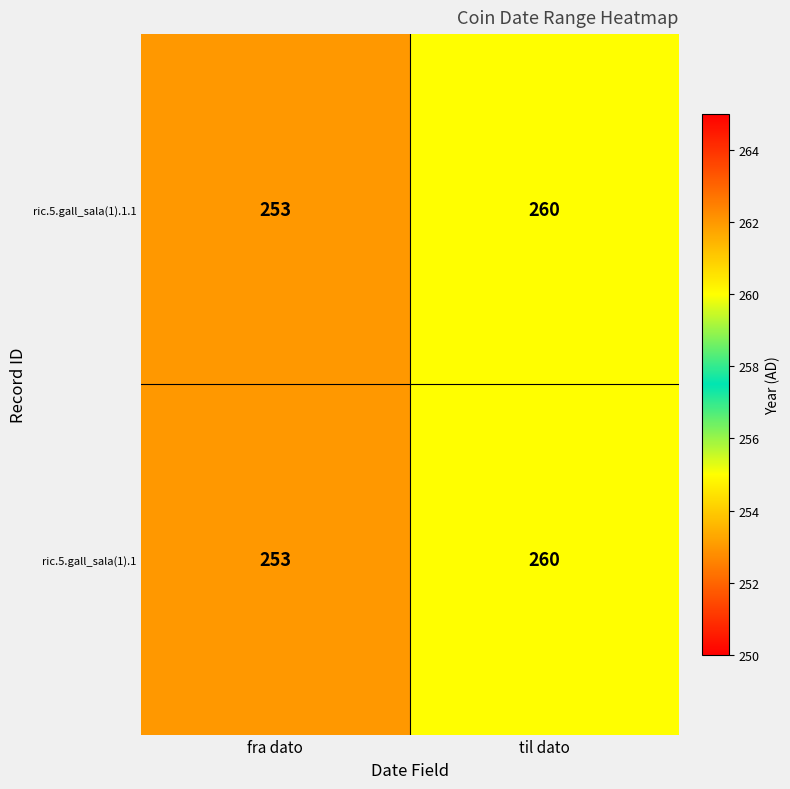

At which category is the sum across all series the highest?

til dato